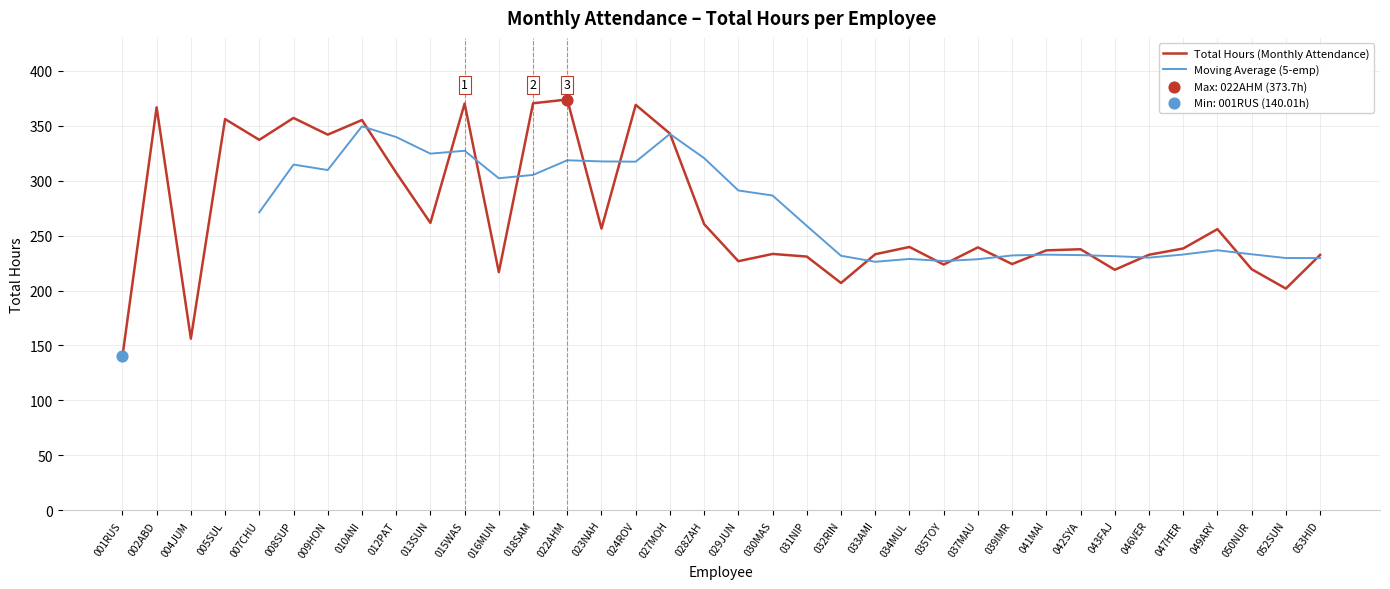

What is the change in value from 001RUS to 012PAT?

+167.1